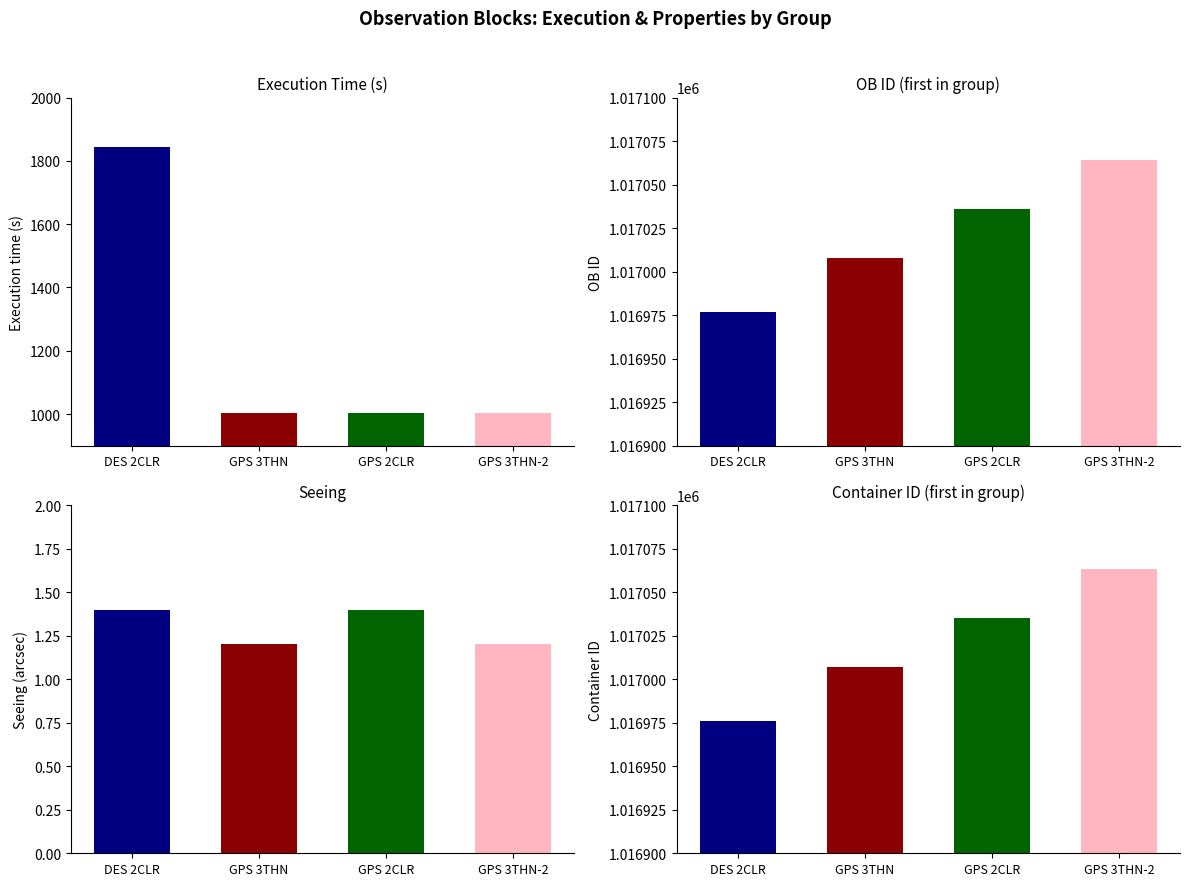

True or false: Execution time (s) has a value of 1204.2 at 1017004.

False